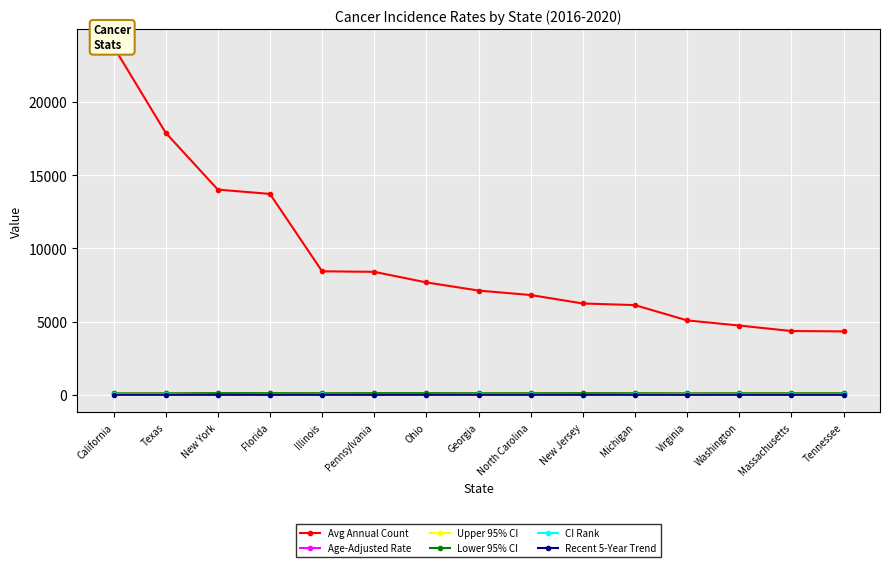

What is the difference between the second highest and second lowest values in the Avg Annual Count series?

13544.0